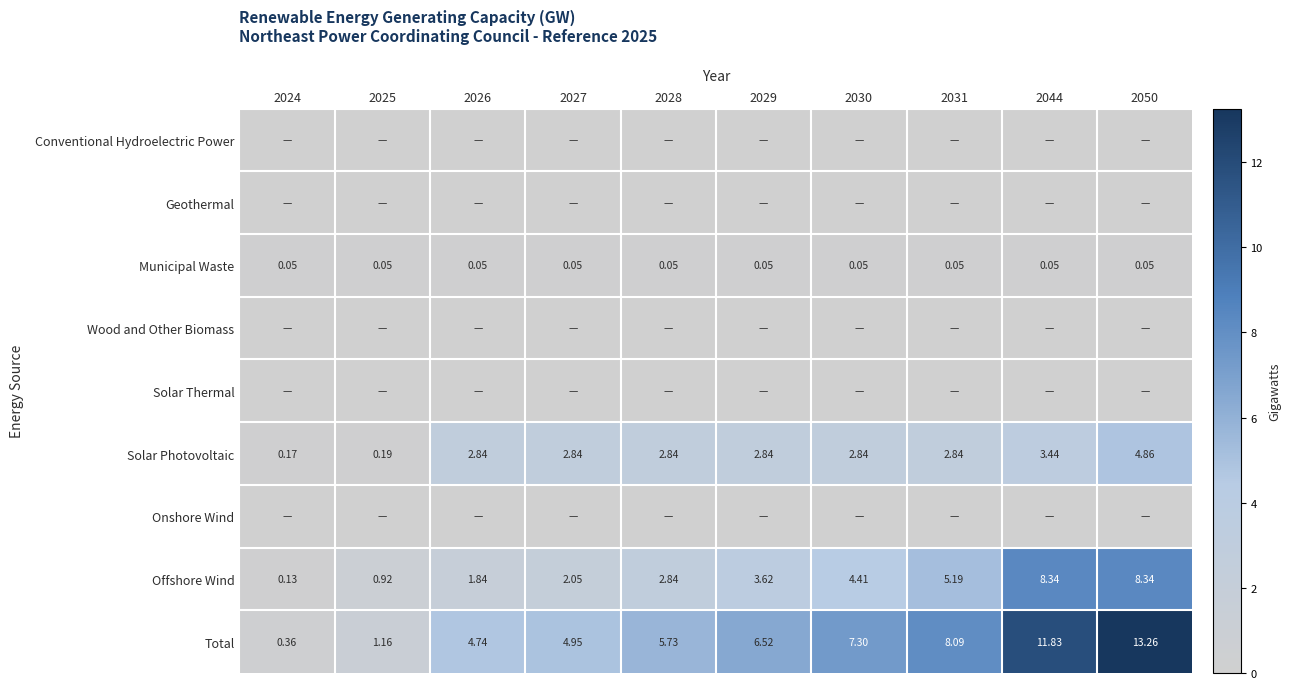

What is the average value of the Municipal Waste series?

0.1